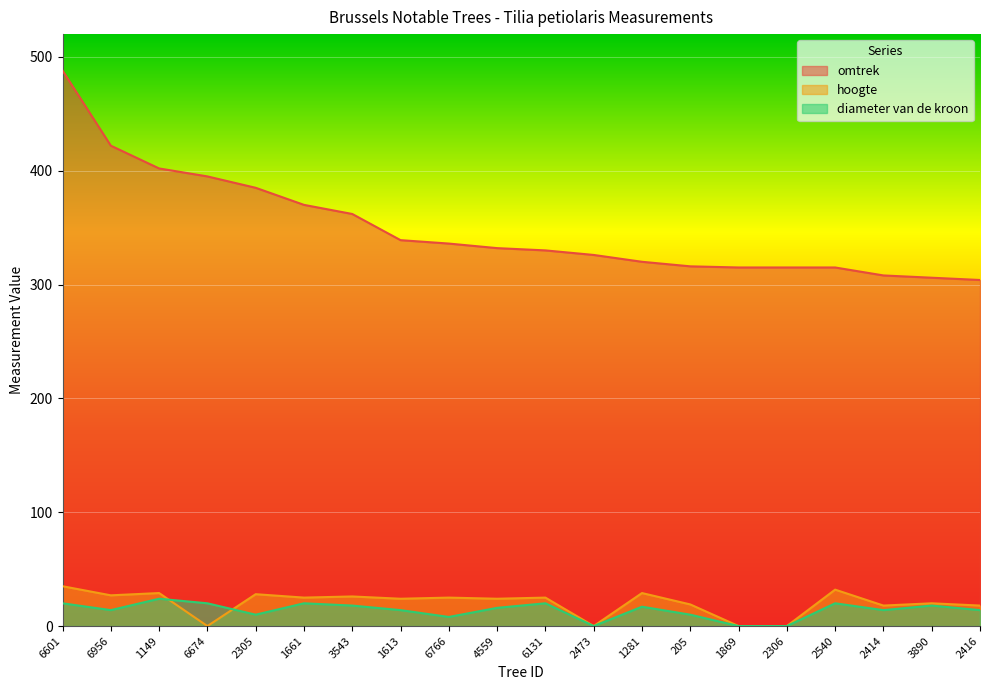

At which category does the chart reach its peak across all series?

6601